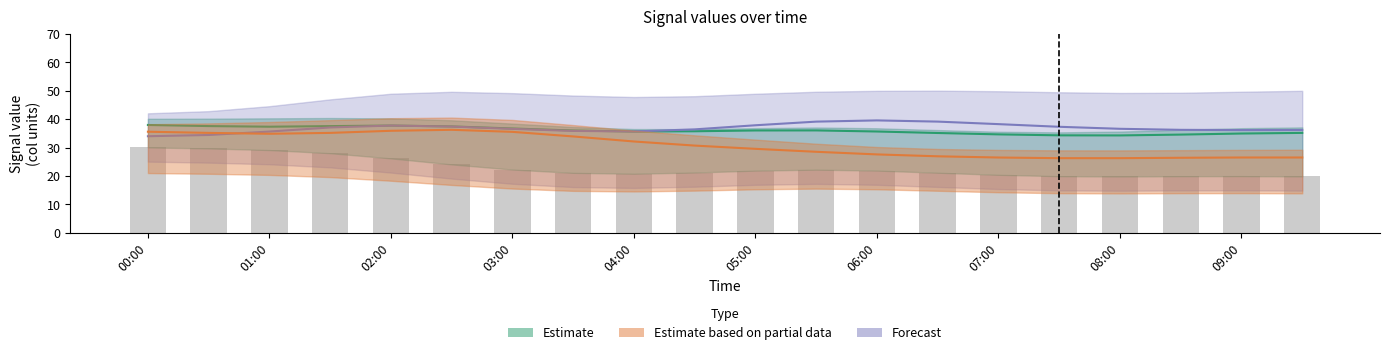

What is the label of the 19th bar from the right?

2003/07/27 00:30